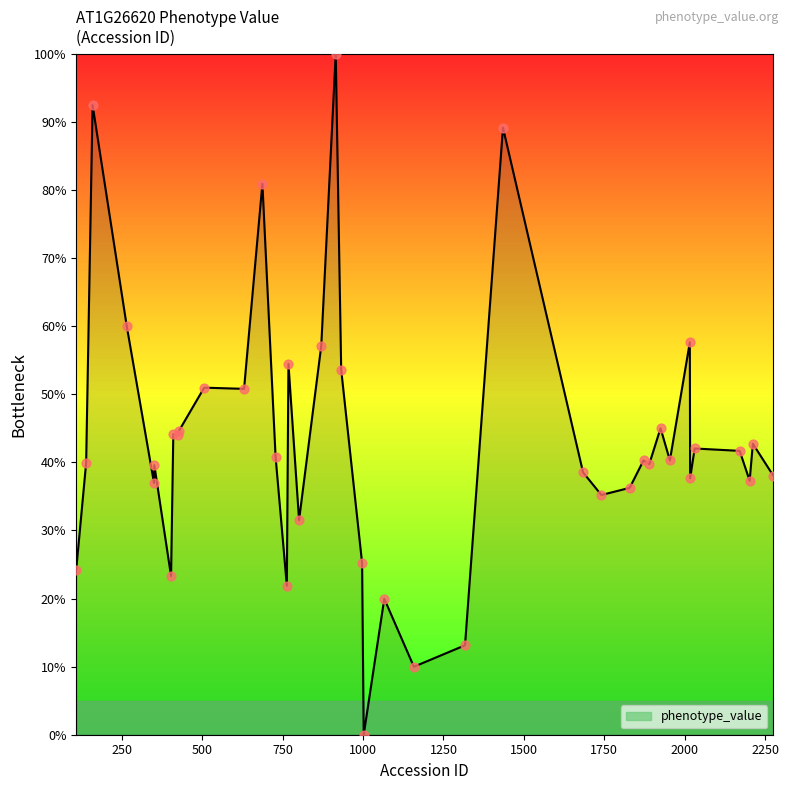

What is the difference between the maximum and minimum values?

100.0